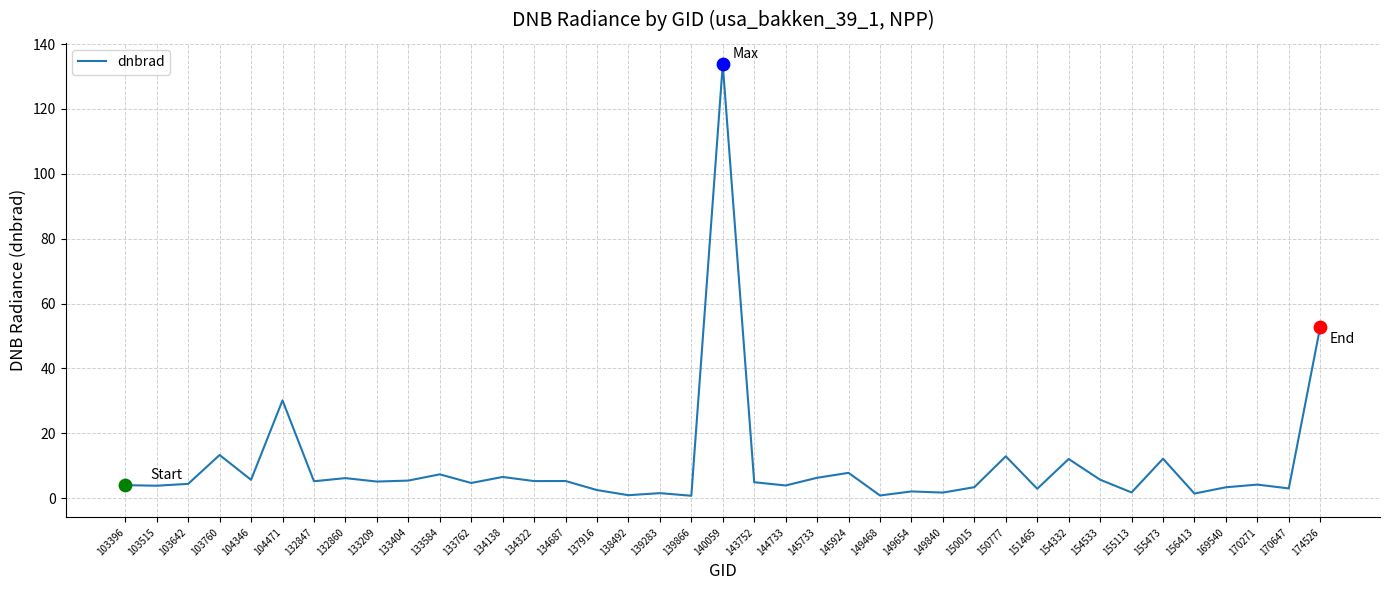

What is the change in value from 133209 to 174526?

+47.7